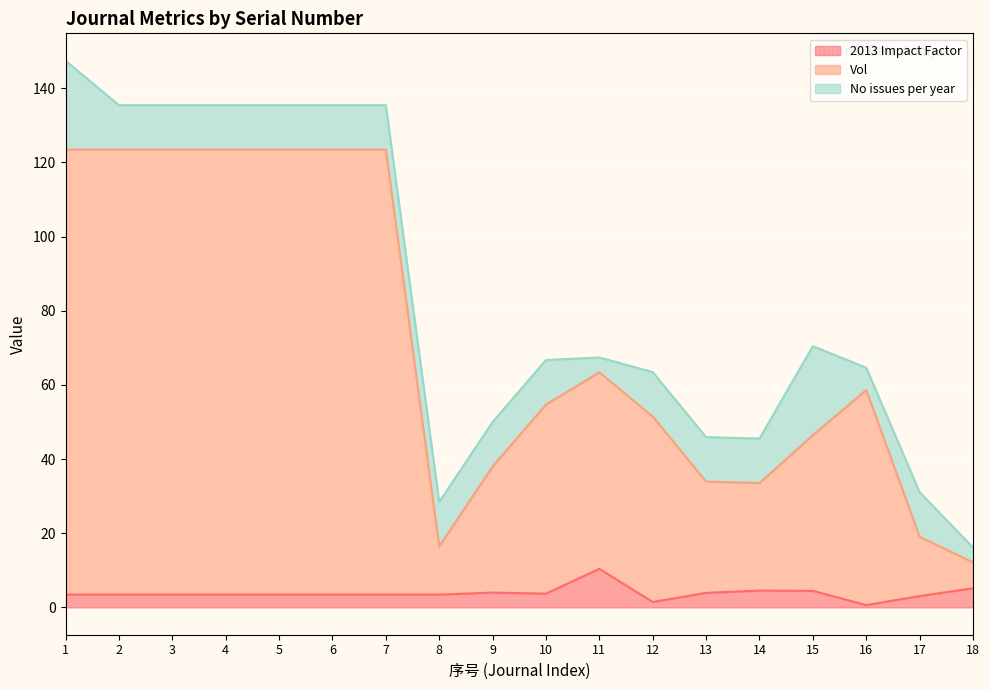

What is the highest value of the 2013 Impact Factor series?

10.4